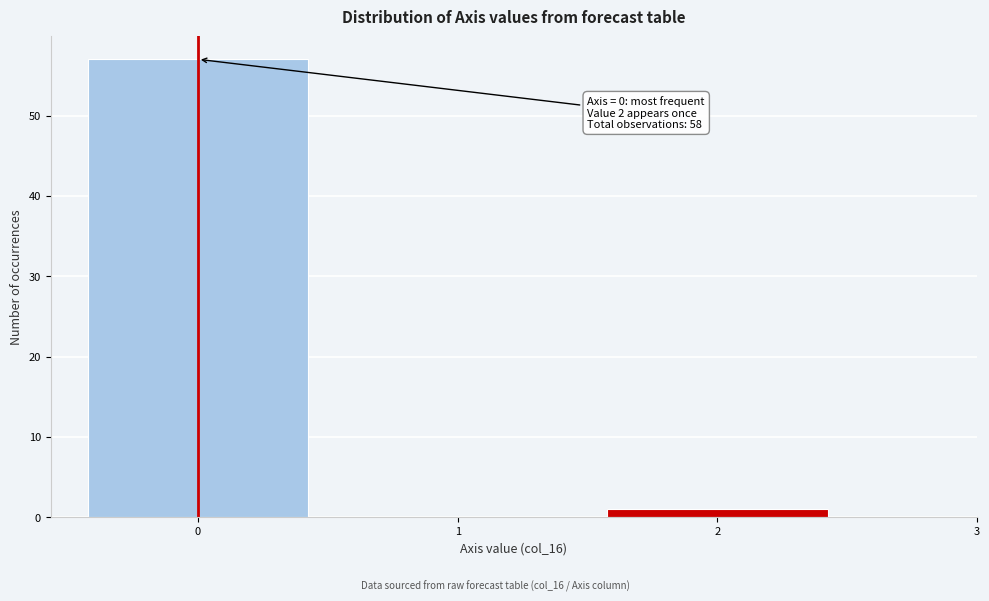

Over which range of the x-axis is the bar tallest?

-0.5 to 0.5